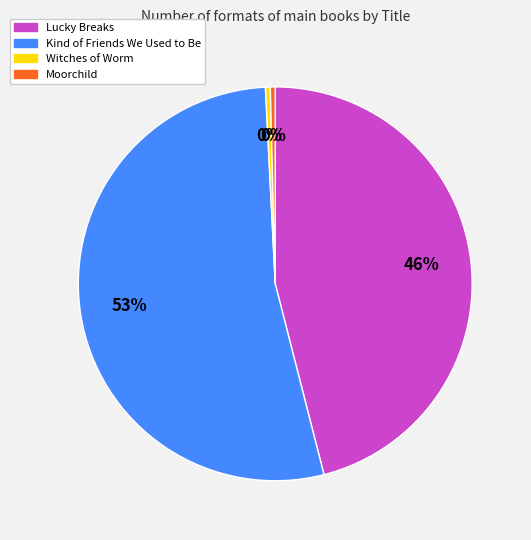

Which slice is the largest?

Kind of Friends We Used to Be